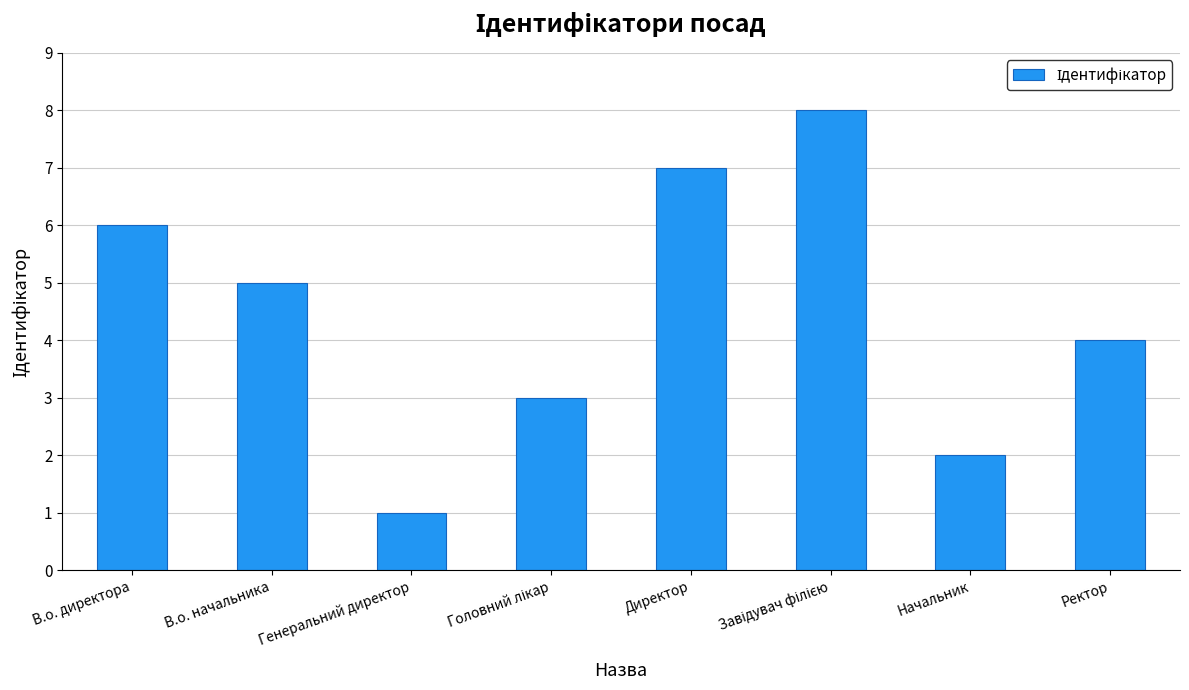

True or false: the data shows 1 at Ректор.

False